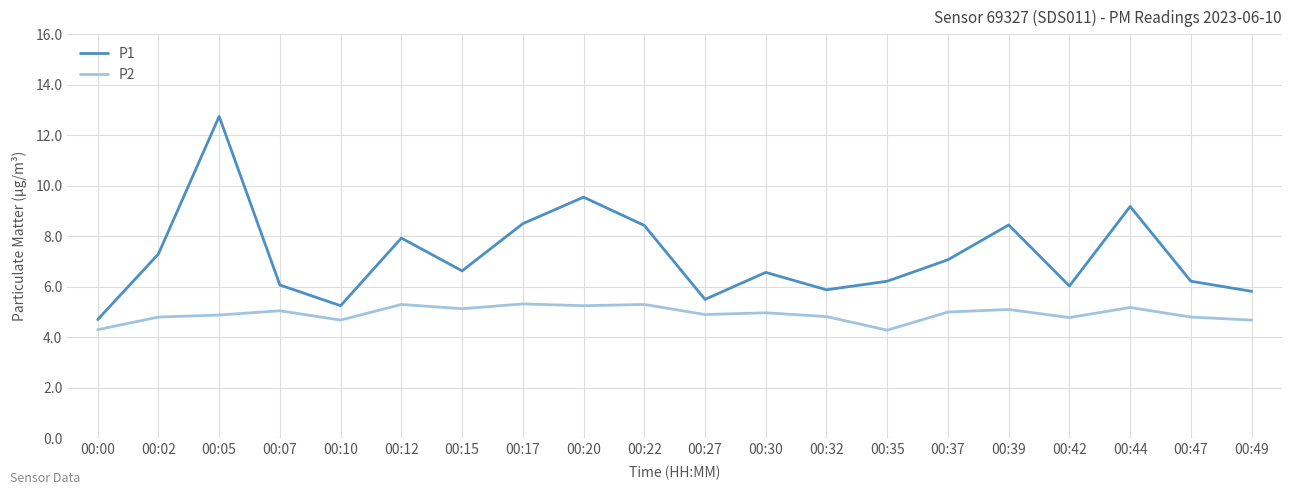

The value of P1 at 00:32 is 3.5. True or false?

False